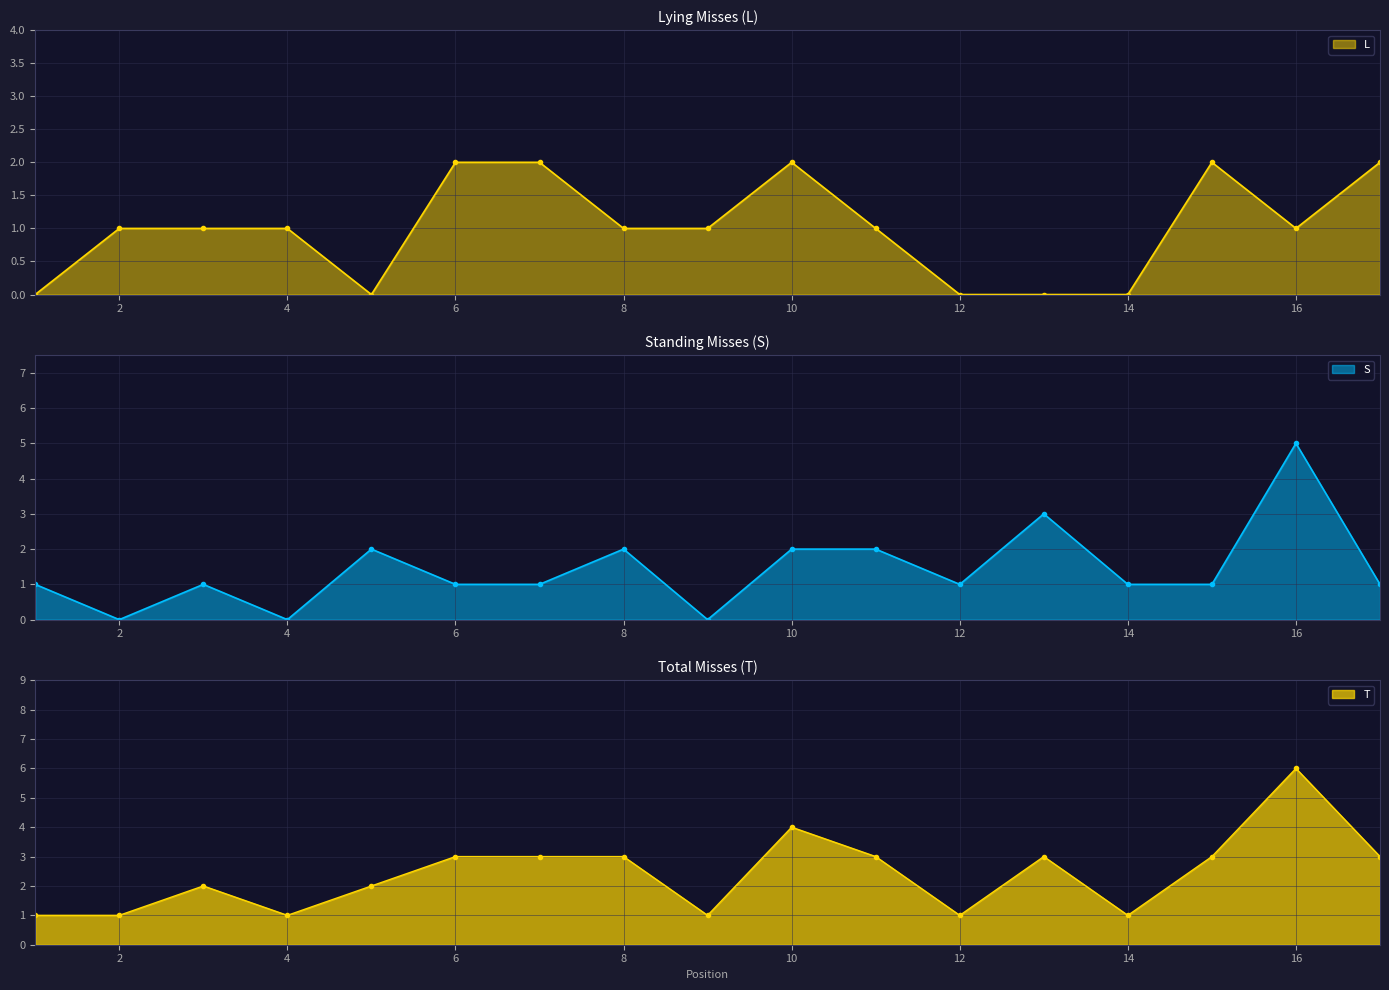

List the labels in order of T value, smallest first.

1, 2, 4, 9, 12, 14, 3, 5, 6, 7, 8, 11, 13, 15, 17, 10, 16